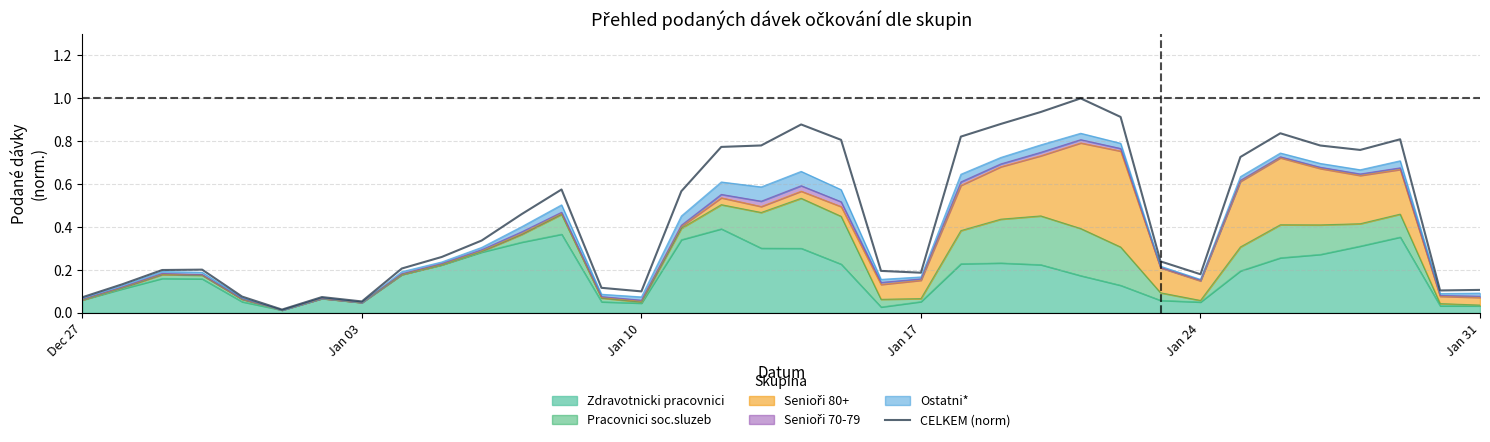

How many points are lower than both their immediate neighbors (excluding endpoints)?

7